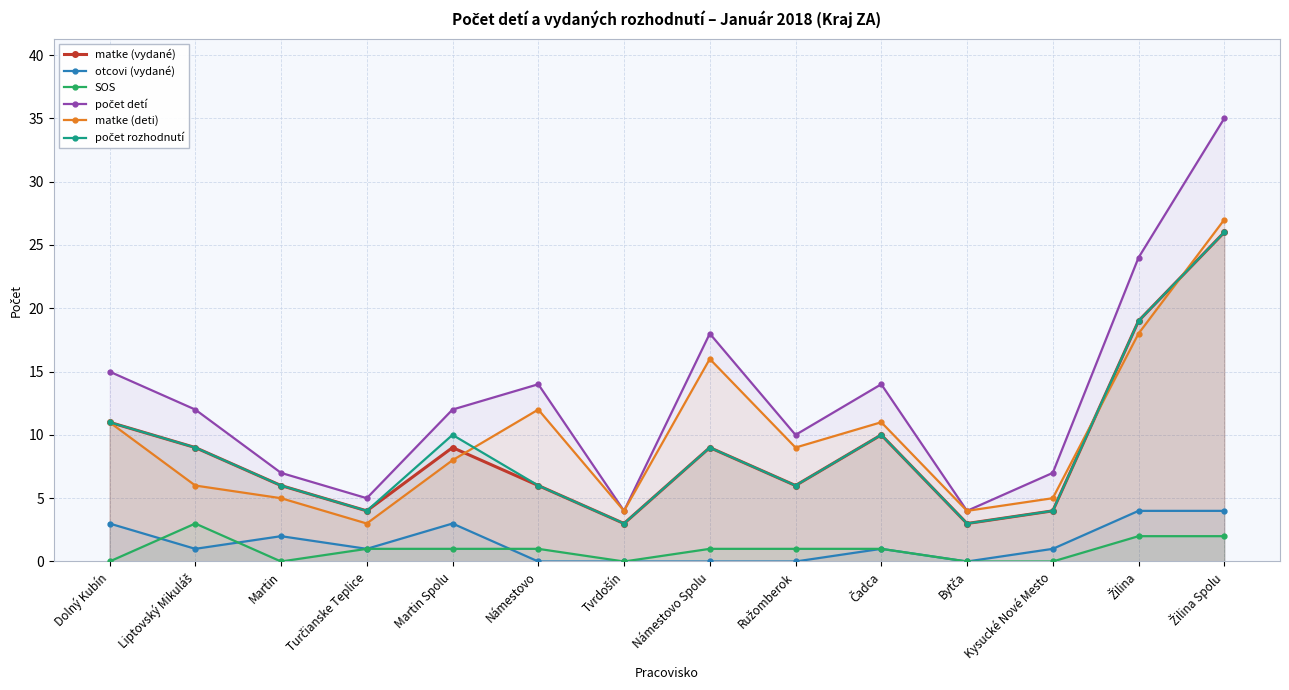

The matke (vydané) series shows 9 at Liptovský Mikuláš. True or false?

True